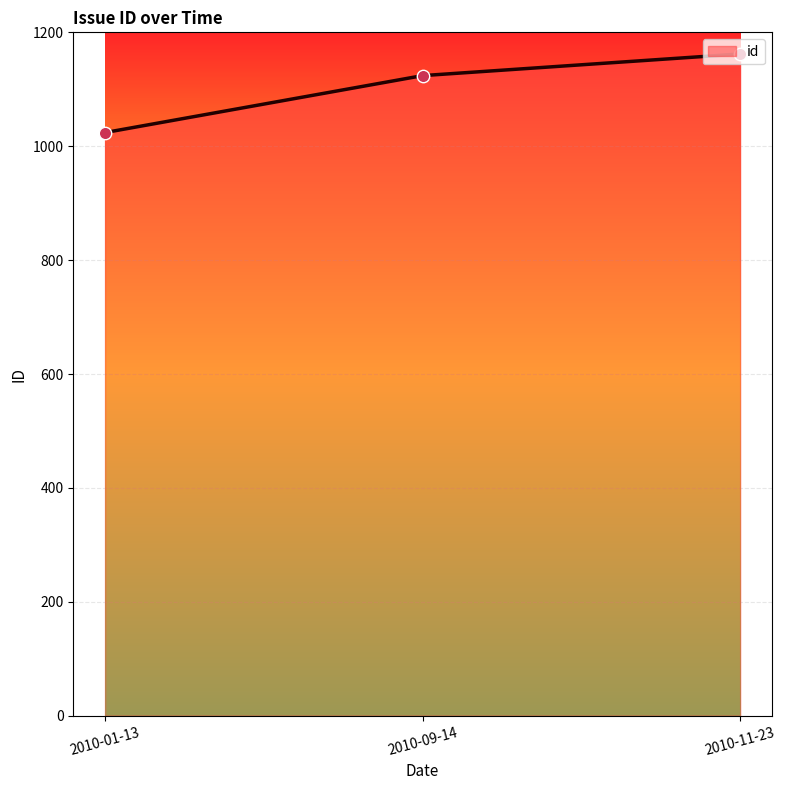

Approximately how many times larger is the value at 2010-09-14 compared to 2010-11-23?

1.0